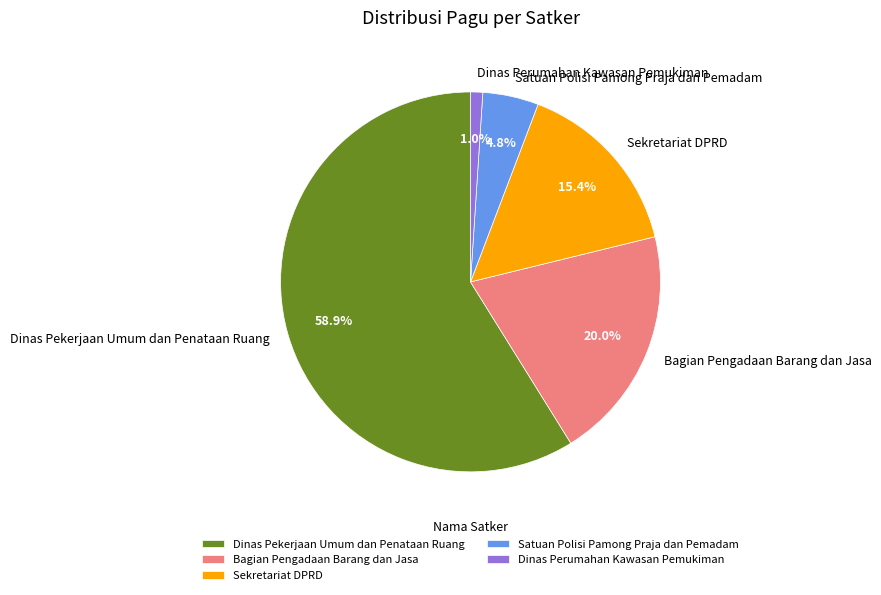

Count the number of slices in the pie.

5